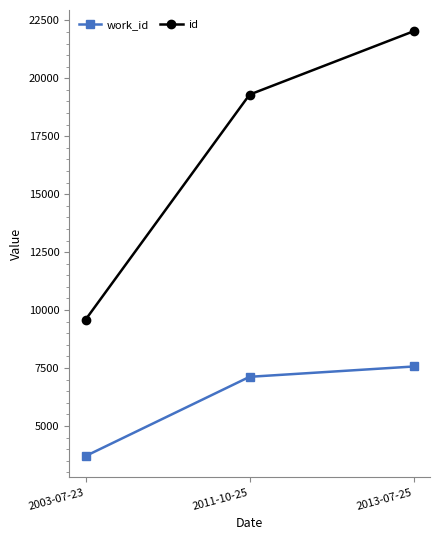

How many work_id values are between 3700 and 7565?

3